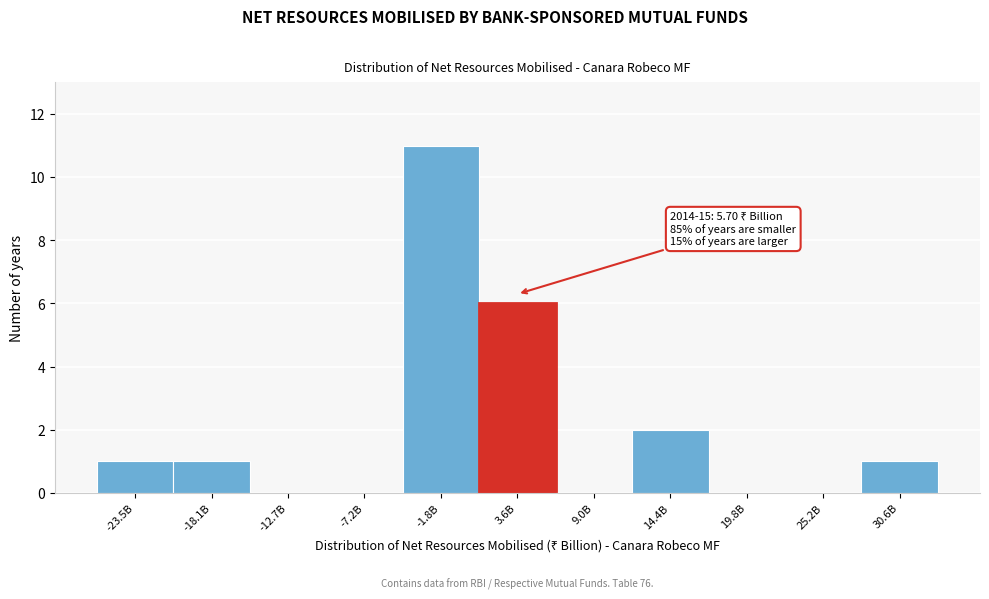

Reading right to left, list all the values displayed in this chart.

30.6B=1	25.2B=0	19.8B=0	14.4B=2	9.0B=0	3.6B=6	-1.8B=11	-7.2B=0	-12.7B=0	-18.1B=1	-23.5B=1